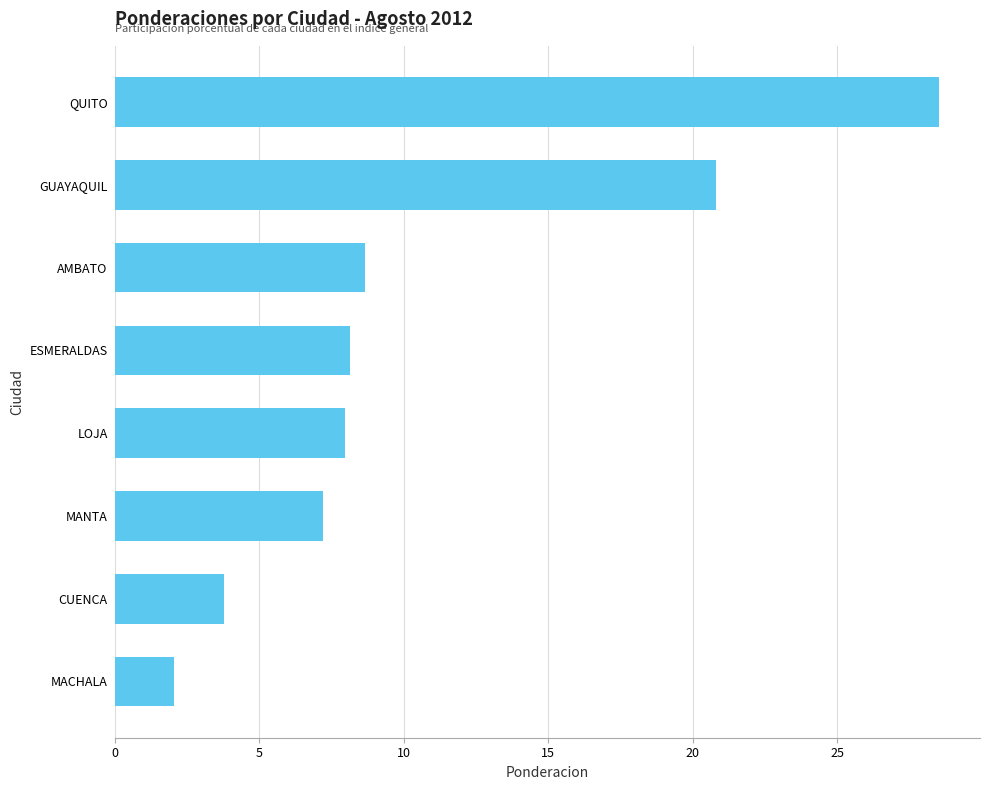

What is the minimum value shown in the chart?

2.1